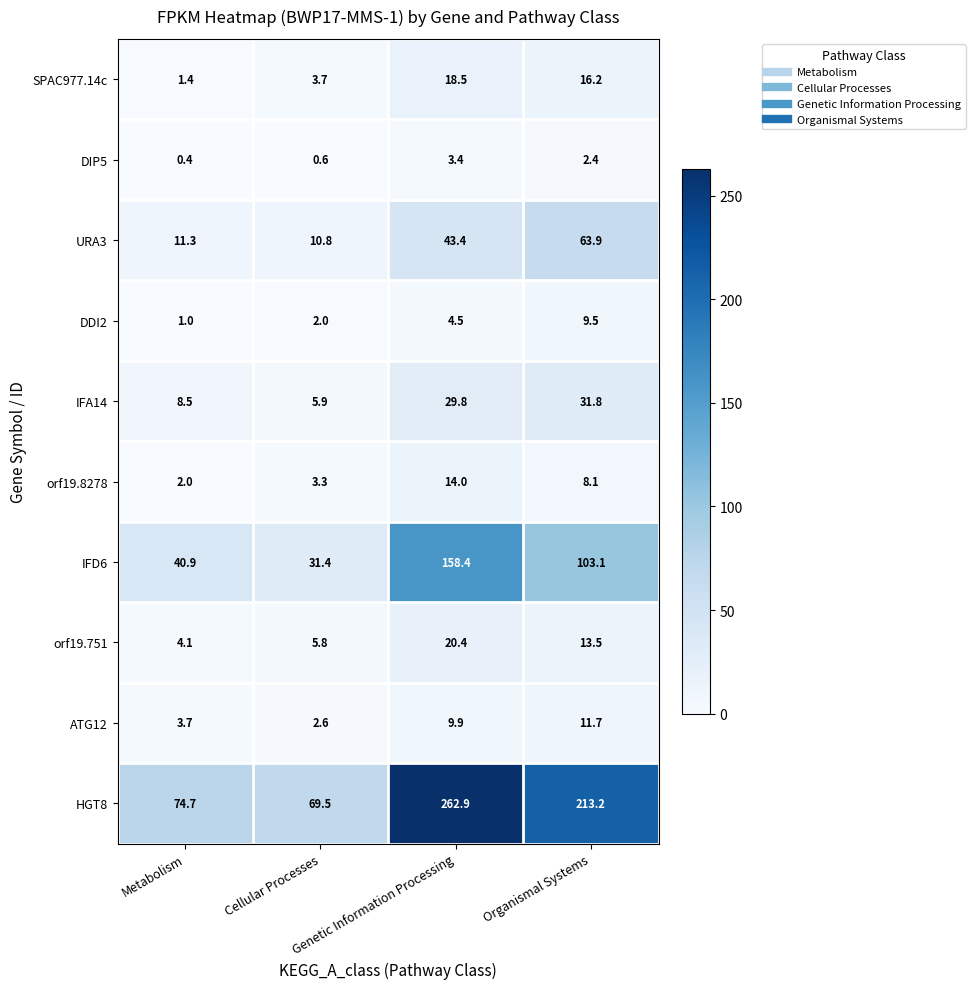

What is the average value of the HGT8 series?

155.1